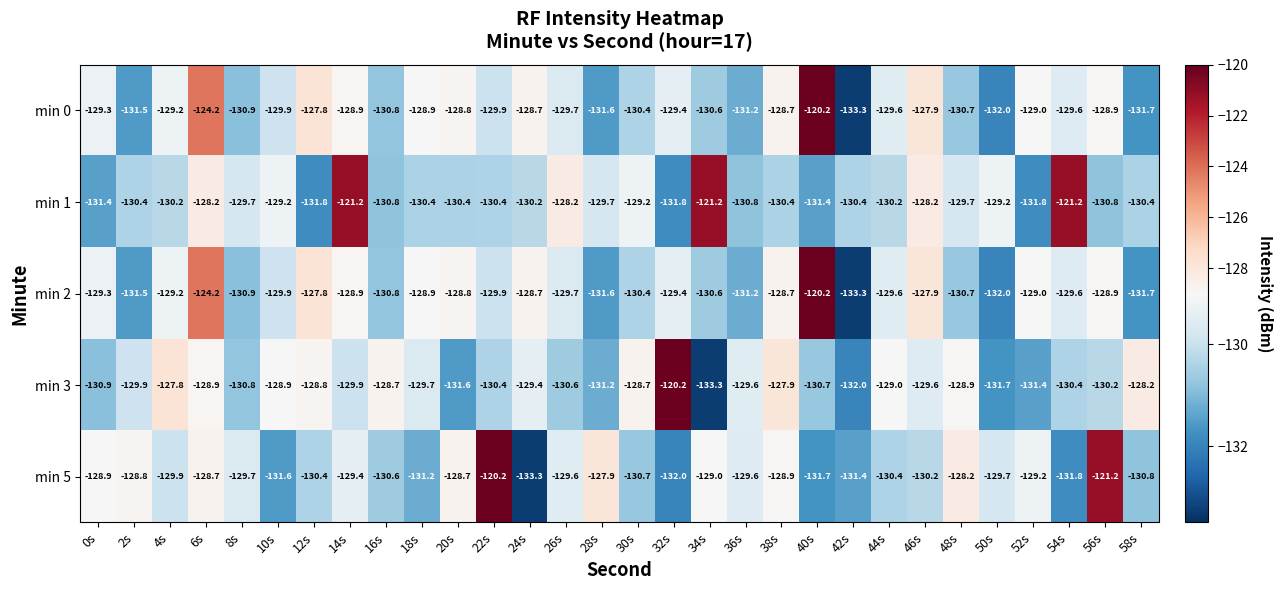

At which category does the chart reach its peak across all series?

40s